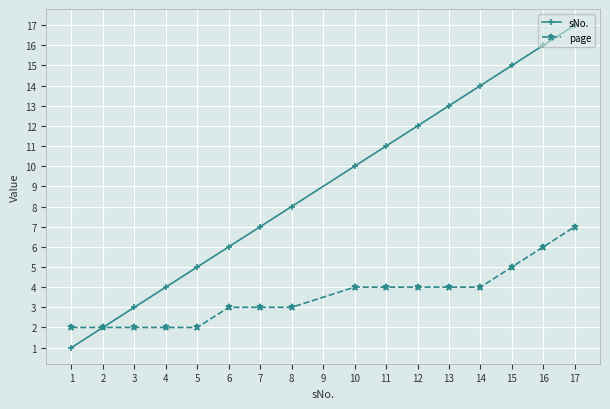

List the series in order of their peak value, highest first.

sNo., page